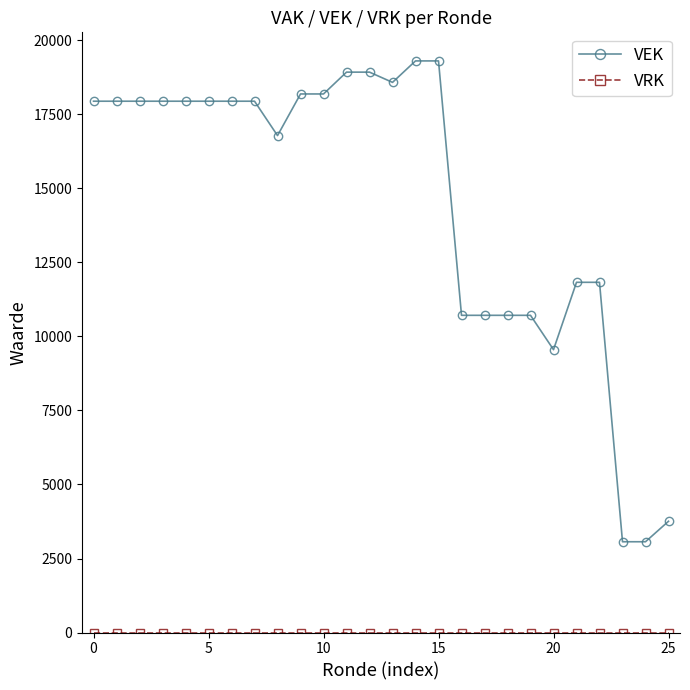

Which series has the largest total across all categories?

VEK